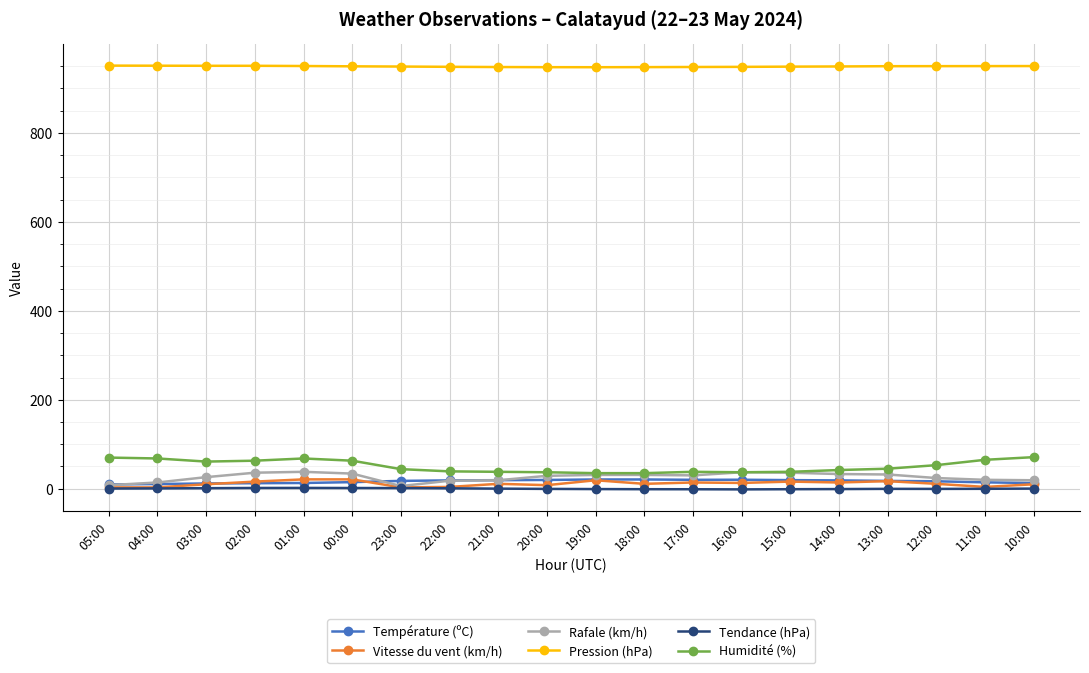

True or false: Rafale (km/h) has more than 1 interior local peaks.

True